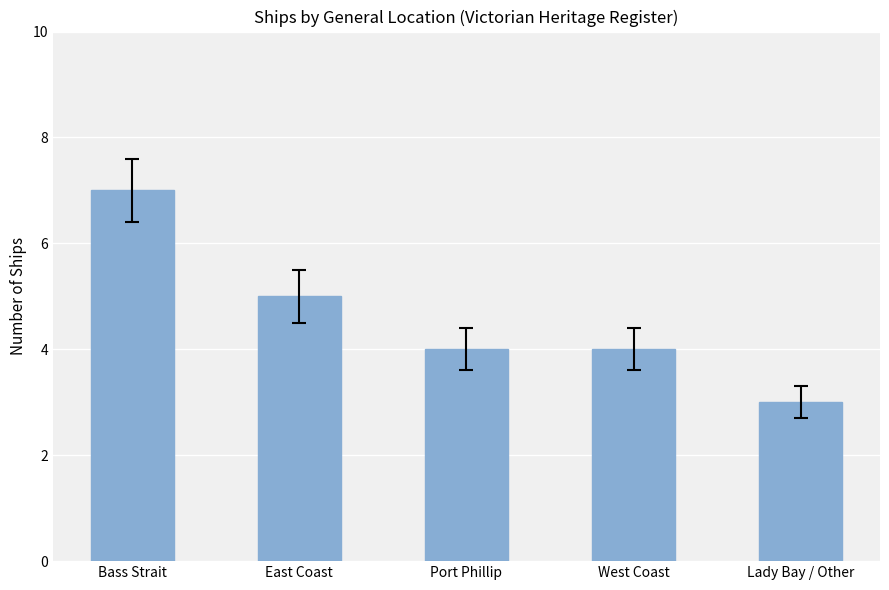

What is the label of the 4th bar from the right?

East Coast